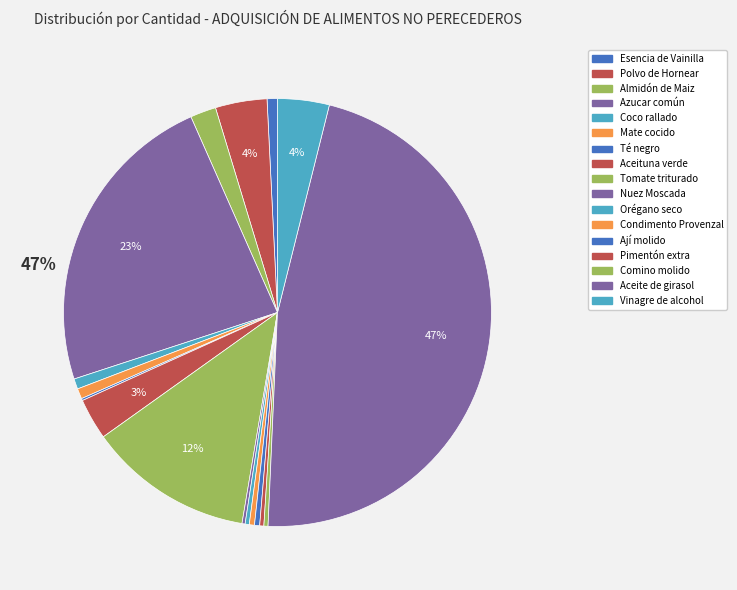

The Mate cocido slice represents 14% of the pie. True or false?

False